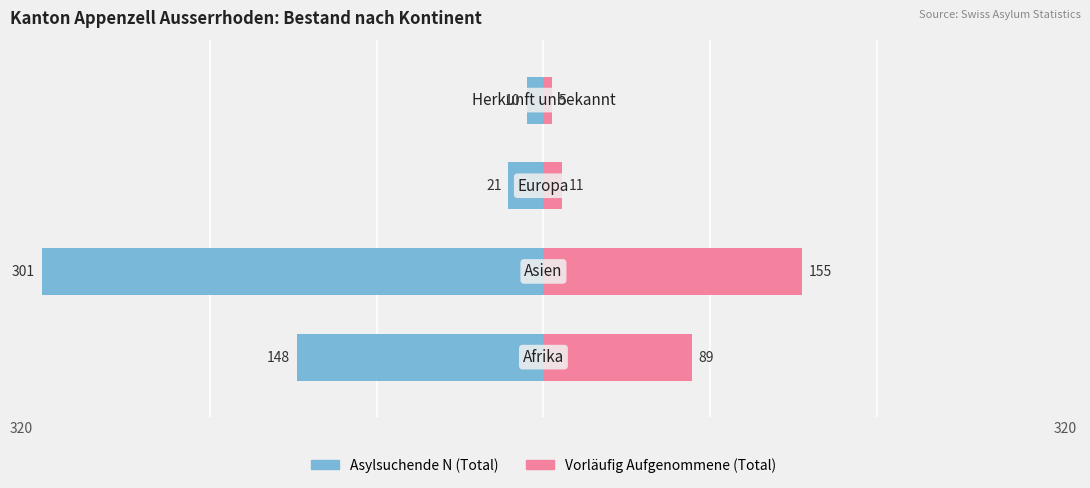

Reading left to right, extract all data points from this chart.

Asylsuchende N (Total): -148	-301	-21	-10
Vorläufig Aufgenommene (Total): 89	155	11	5